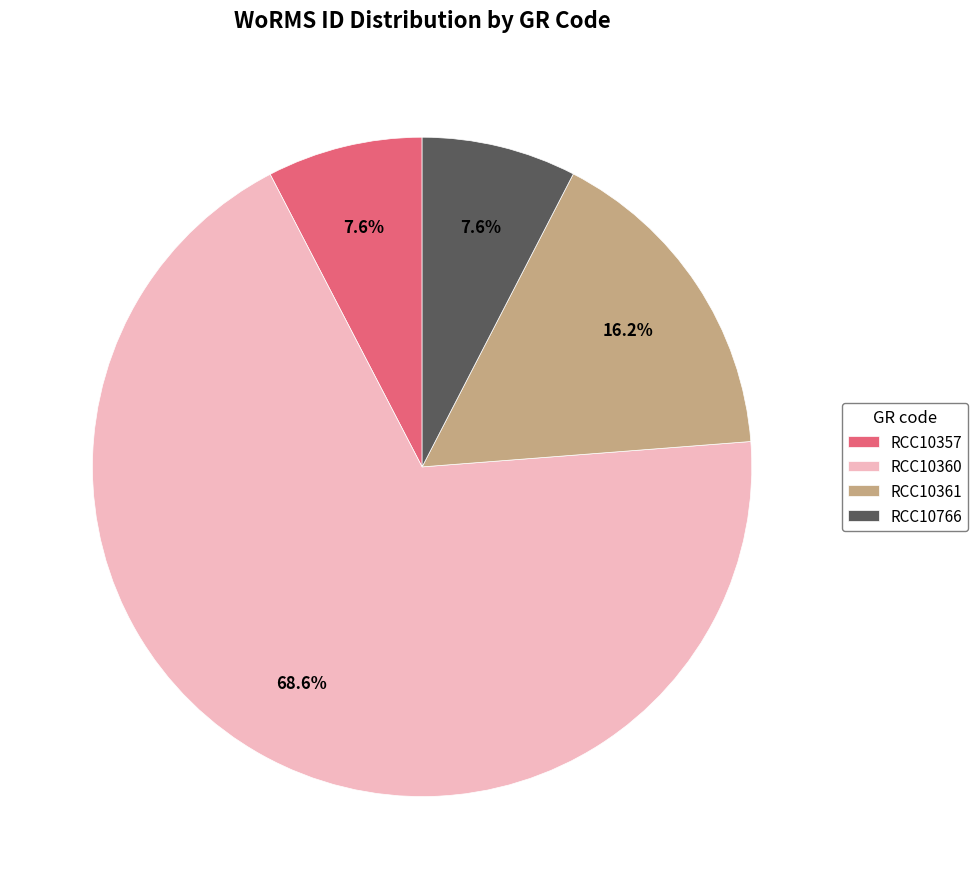

To the nearest percent, what is the difference between the RCC10357 and RCC10360 slice percentages?

61%